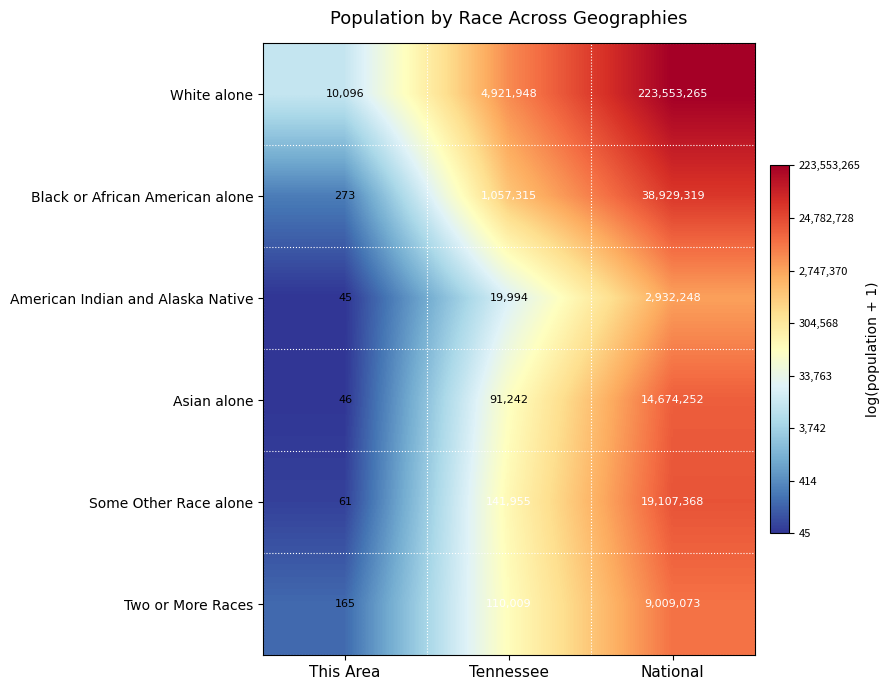

Reading left to right, list all the values displayed in this chart.

White alone: This Area=10096	Tennessee=4921948	National=223553265
Black or African American alone: This Area=273	Tennessee=1057315	National=38929319
American Indian and Alaska Native: This Area=45	Tennessee=19994	National=2932248
Asian alone: This Area=46	Tennessee=91242	National=14674252
Some Other Race alone: This Area=61	Tennessee=141955	National=19107368
Two or More Races: This Area=165	Tennessee=110009	National=9009073